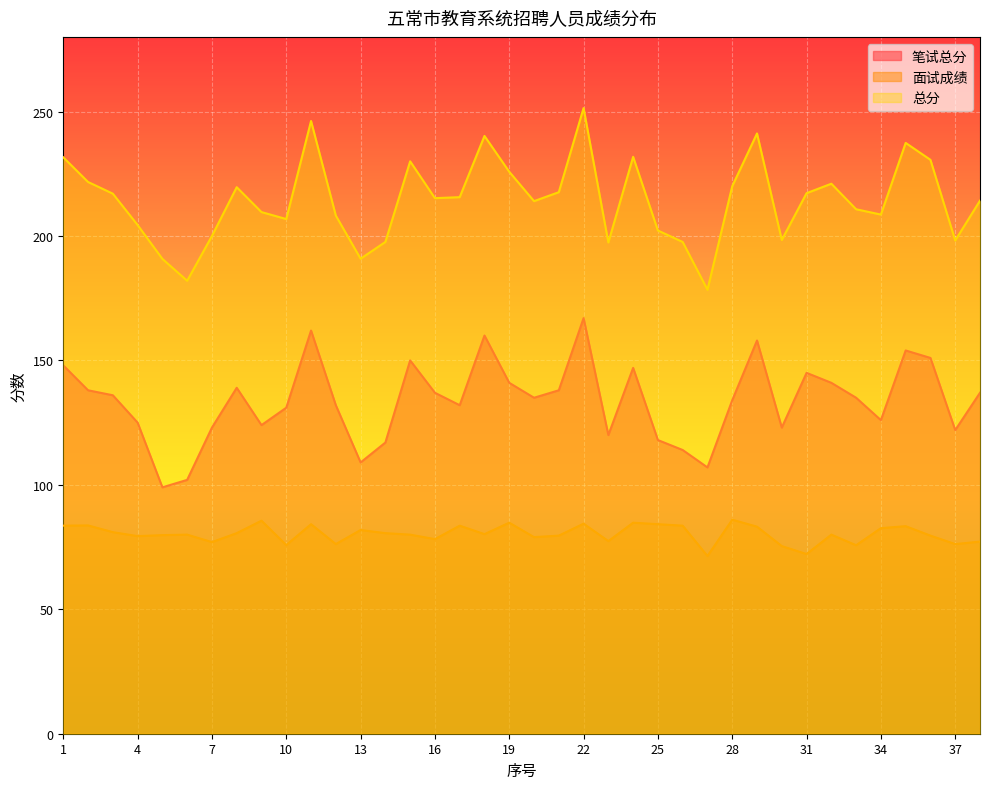

What is the value of the 总分 point at the 23rd from the left?

197.4